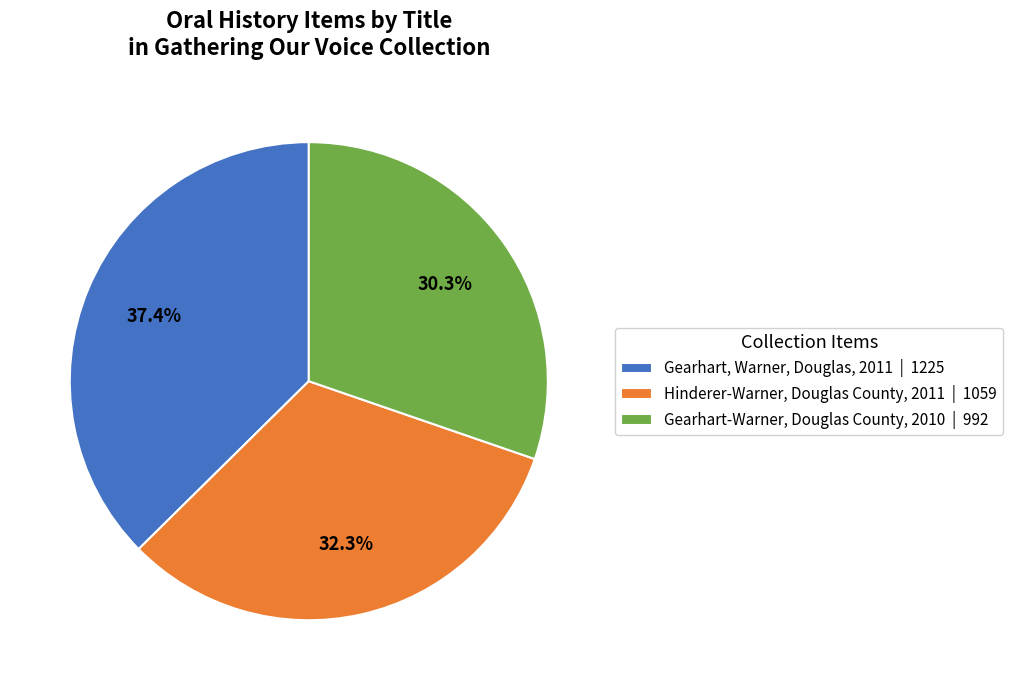

Is it true that Gearhart-Warner, Douglas County, 2010 is 41% of the pie?

False